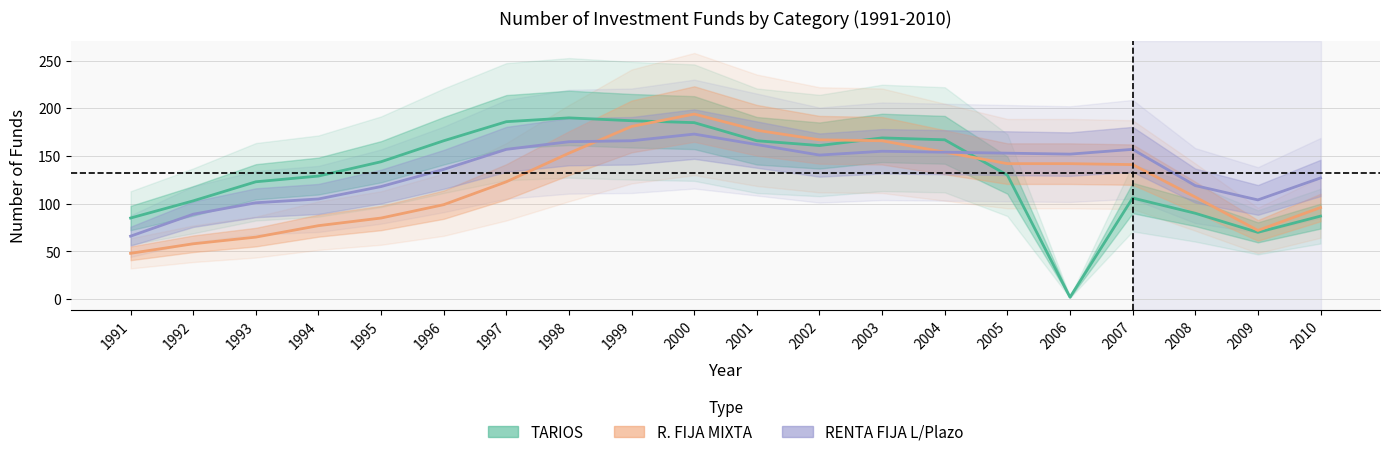

How many distinct data groups are displayed?

3